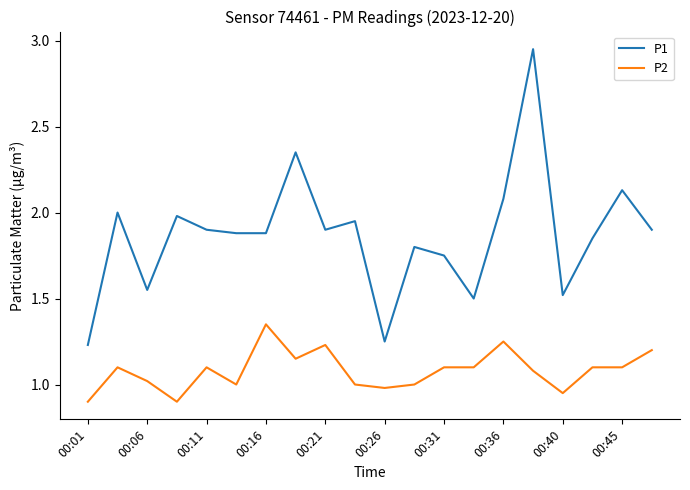

What are all the series names shown in the legend?

P1, P2